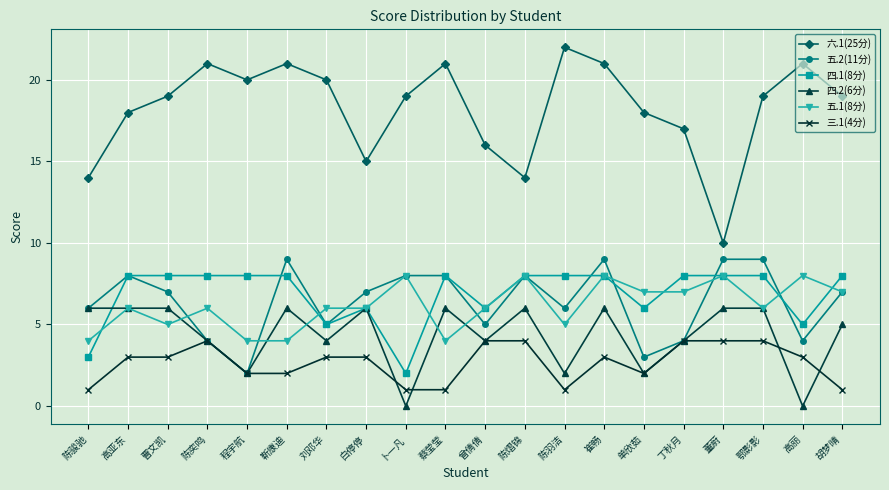

What is the label of the 16th point from the left?

丁秋月